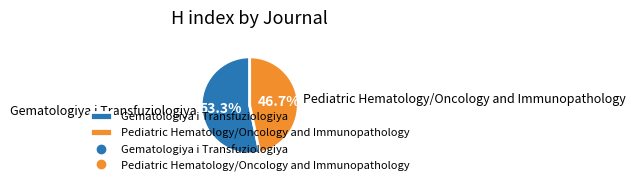

How many segments does this pie chart have?

2